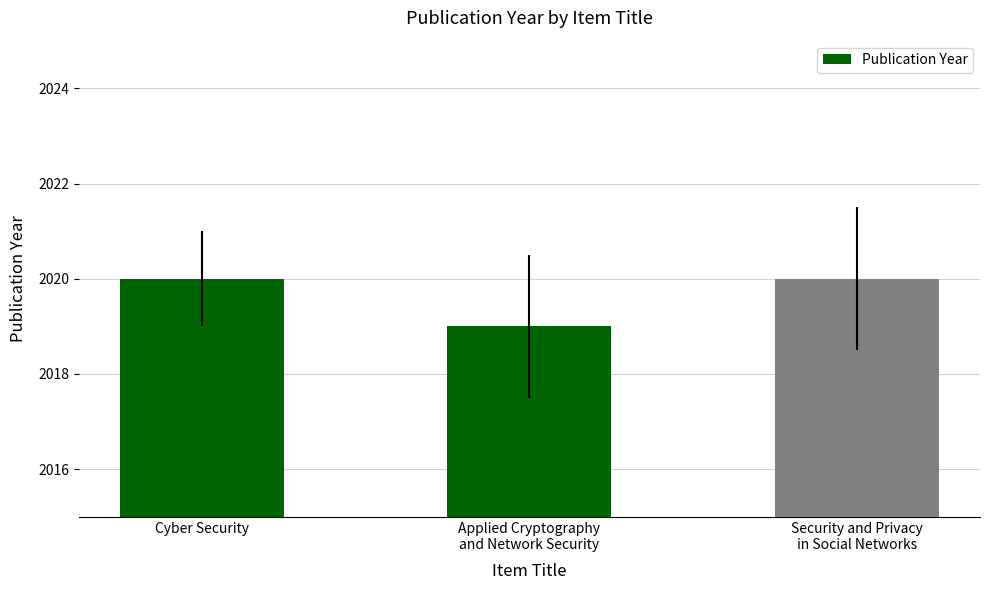

The chart shows a value of 670 at Cyber Security. True or false?

False